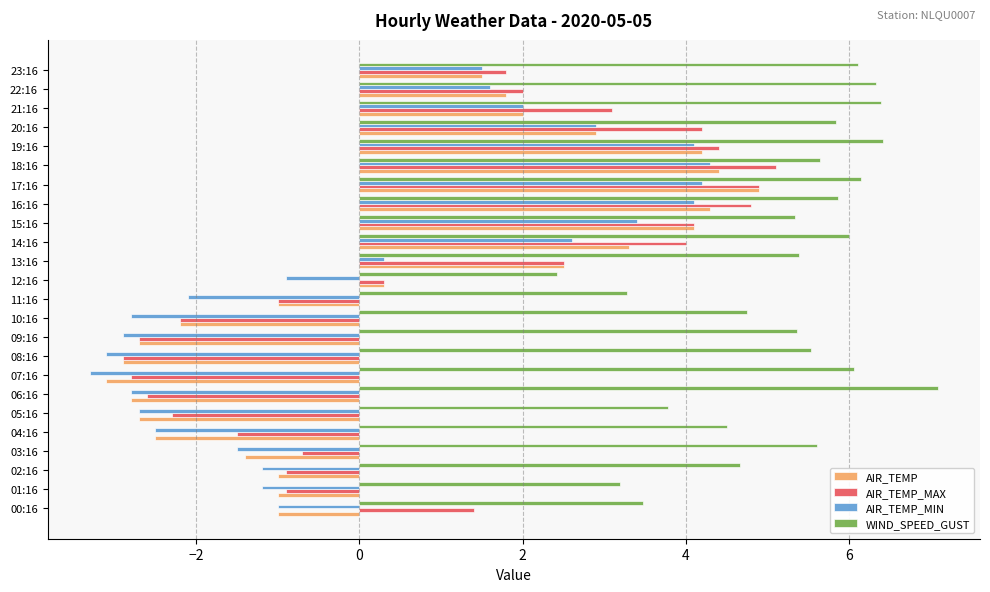

The value of AIR_TEMP at 10:16 is -2.2. True or false?

True